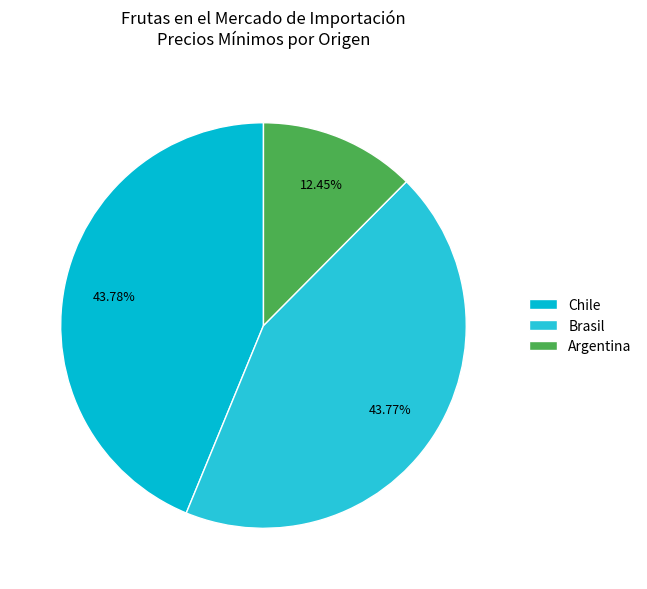

Does Argentina represent more than half of the total?

No